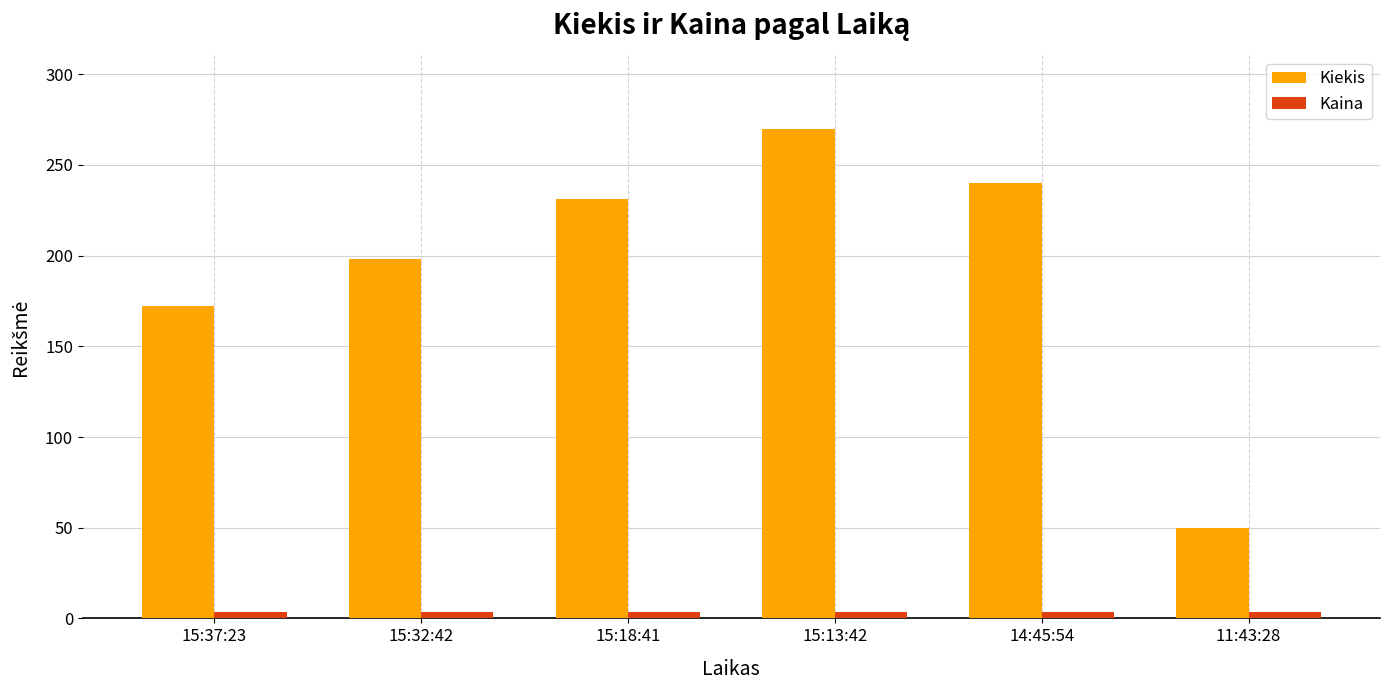

What is the sum of the Kaina values at 14:45:54 and 15:32:42?

7.3